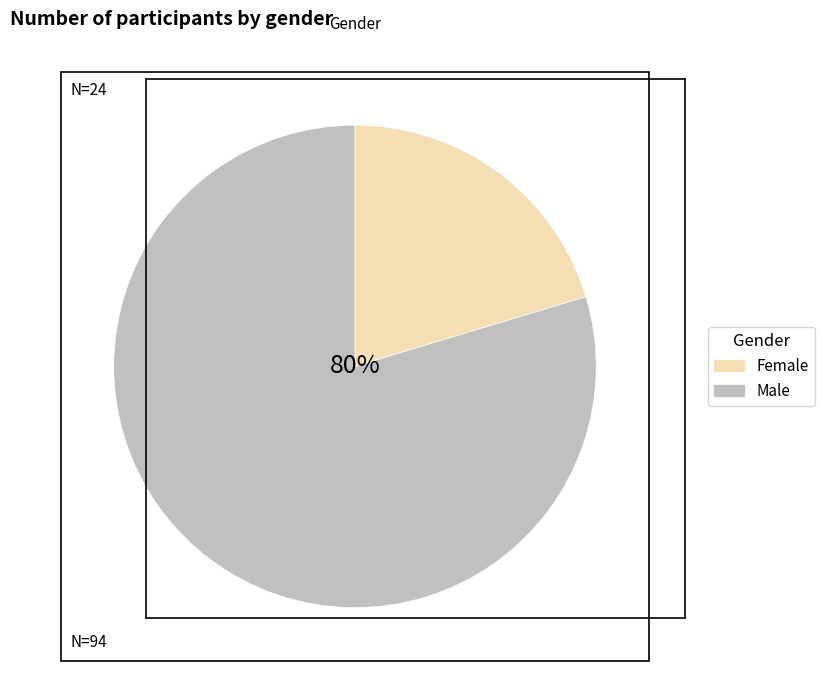

To the nearest percent, what is the average slice percentage?

50%